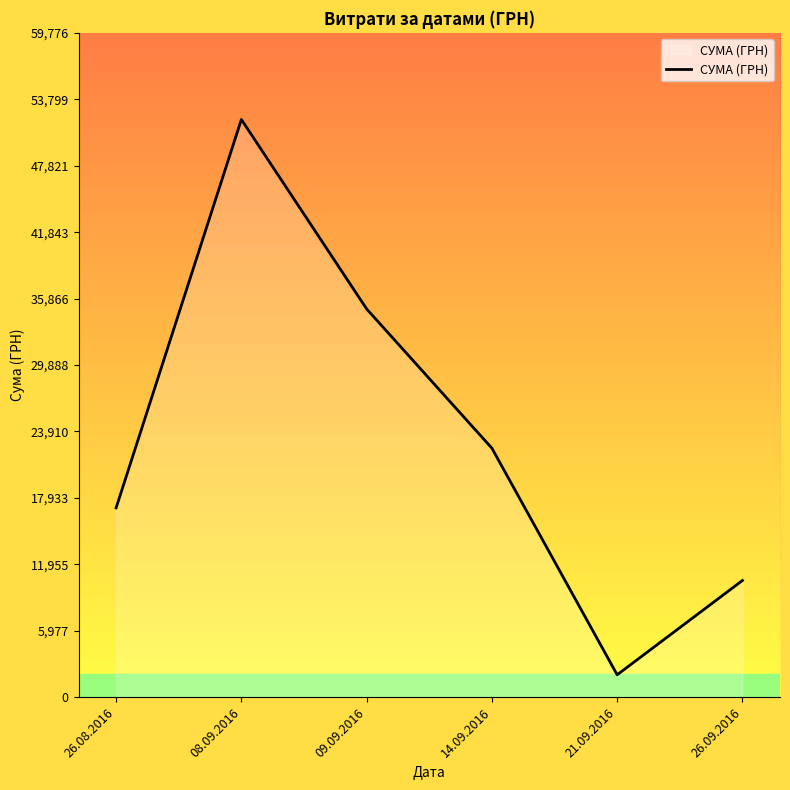

Between 26.09.2016 and 26.08.2016, which is larger?

26.08.2016